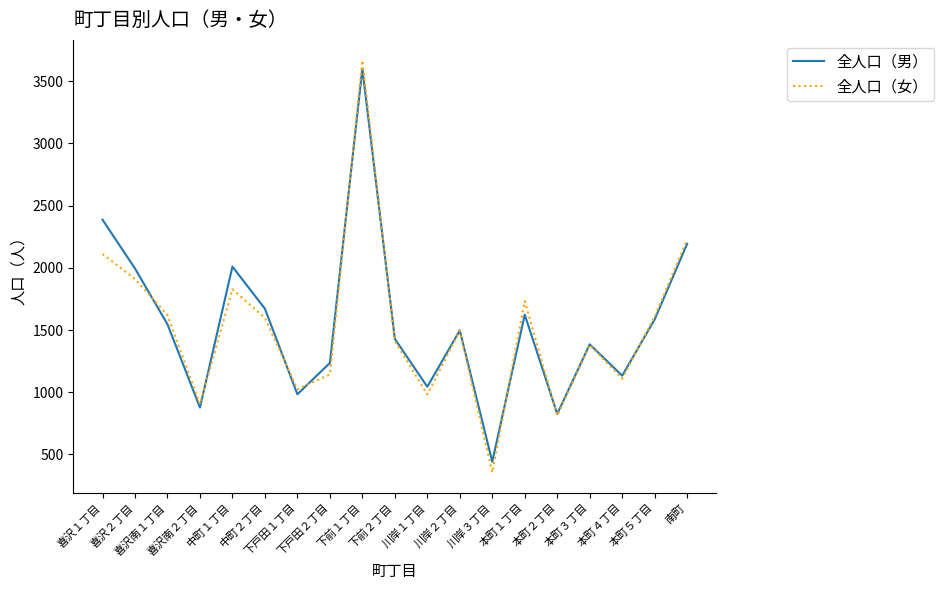

What value does the 全人口（男） series have at 下前１丁目?

3600